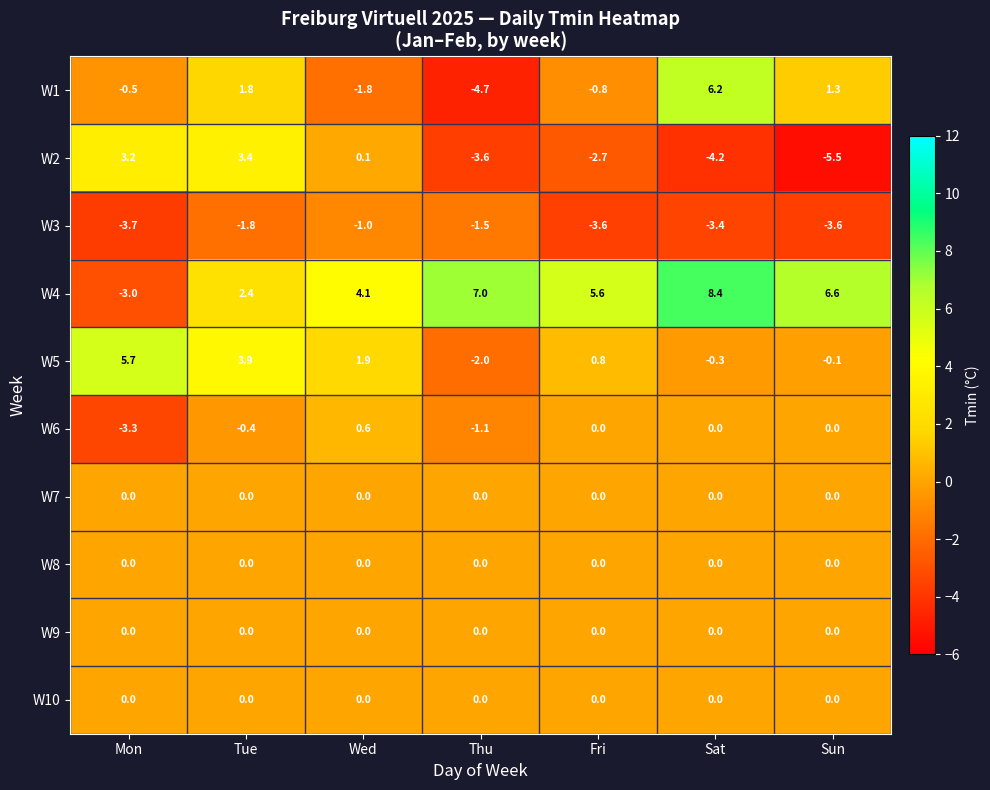

What is the difference between the maximum and second lowest values in the W4 series?

6.0